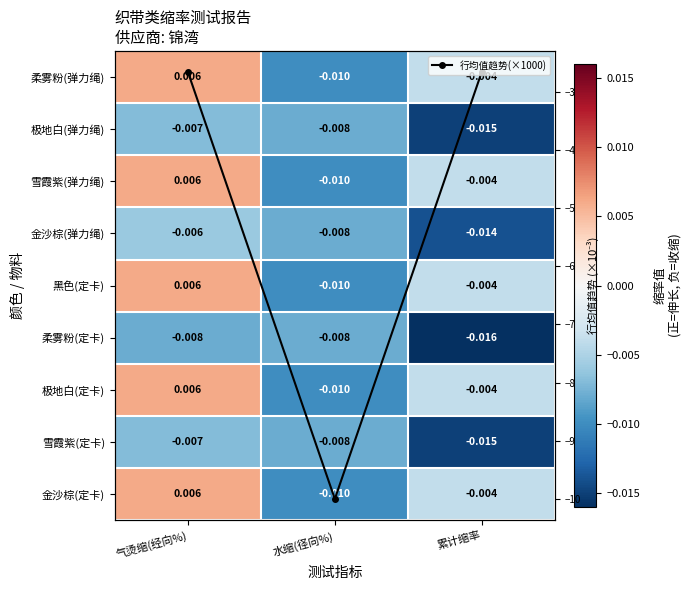

At which category is the sum across all series the highest?

气烫缩(经向%)